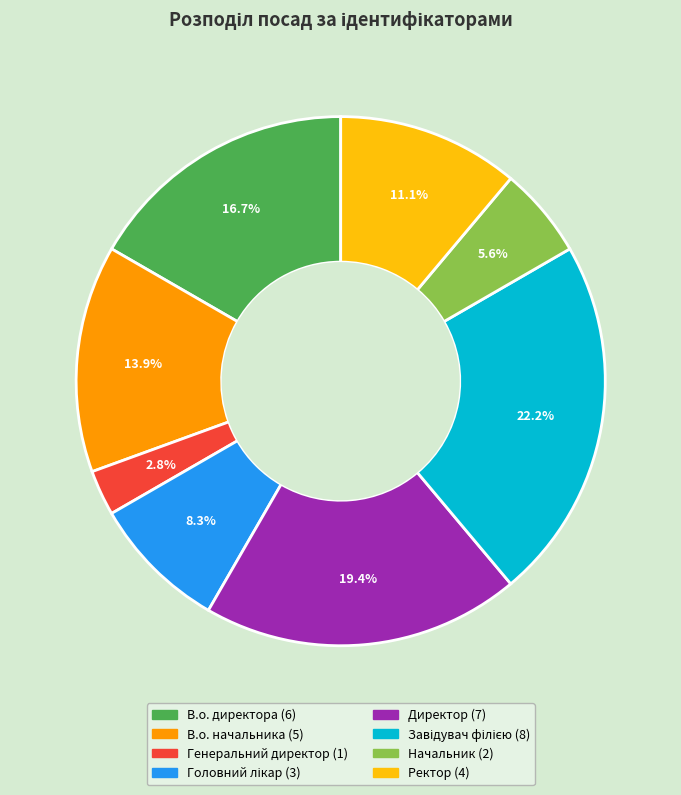

Is it true that В.о. директора is 17% of the pie?

True